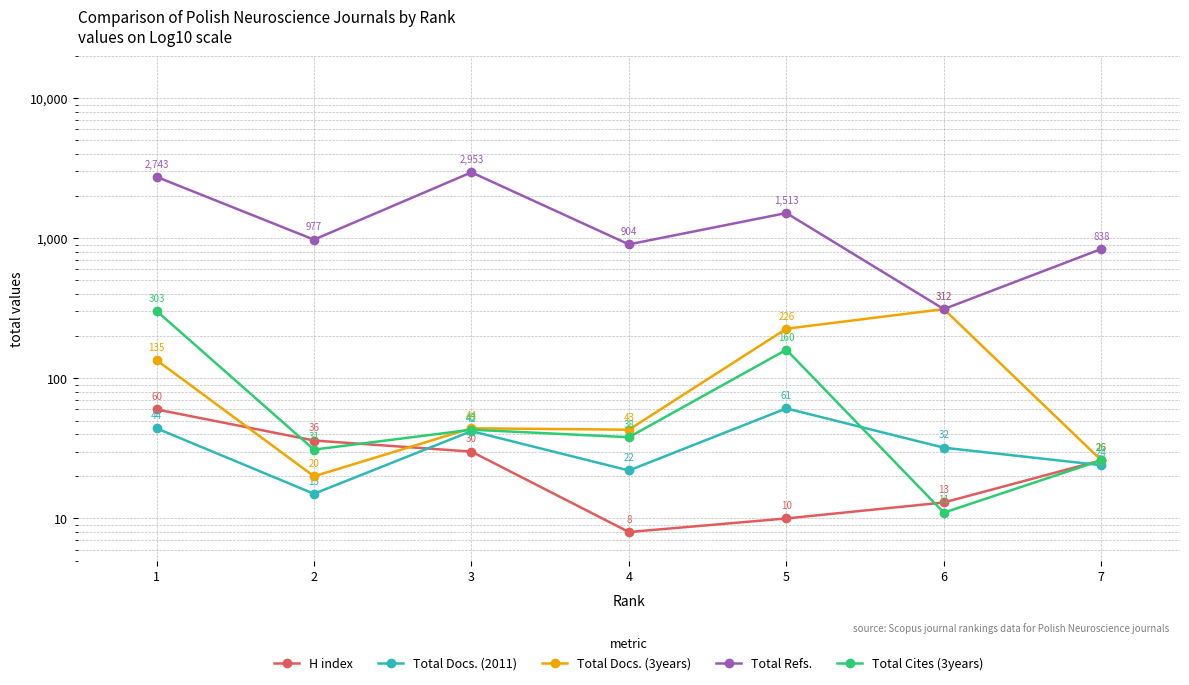

How many values in the Total Docs. (3years) series exceed 44?

3